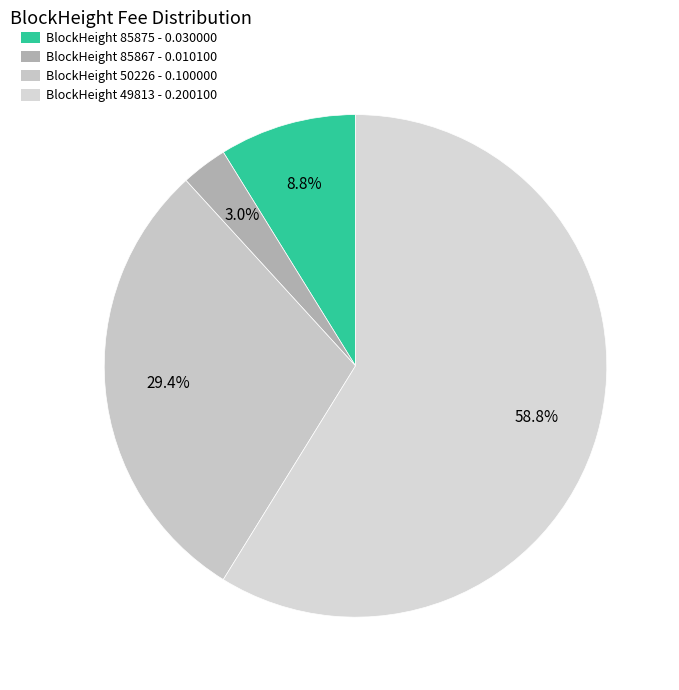

Count the number of slices in the pie.

4